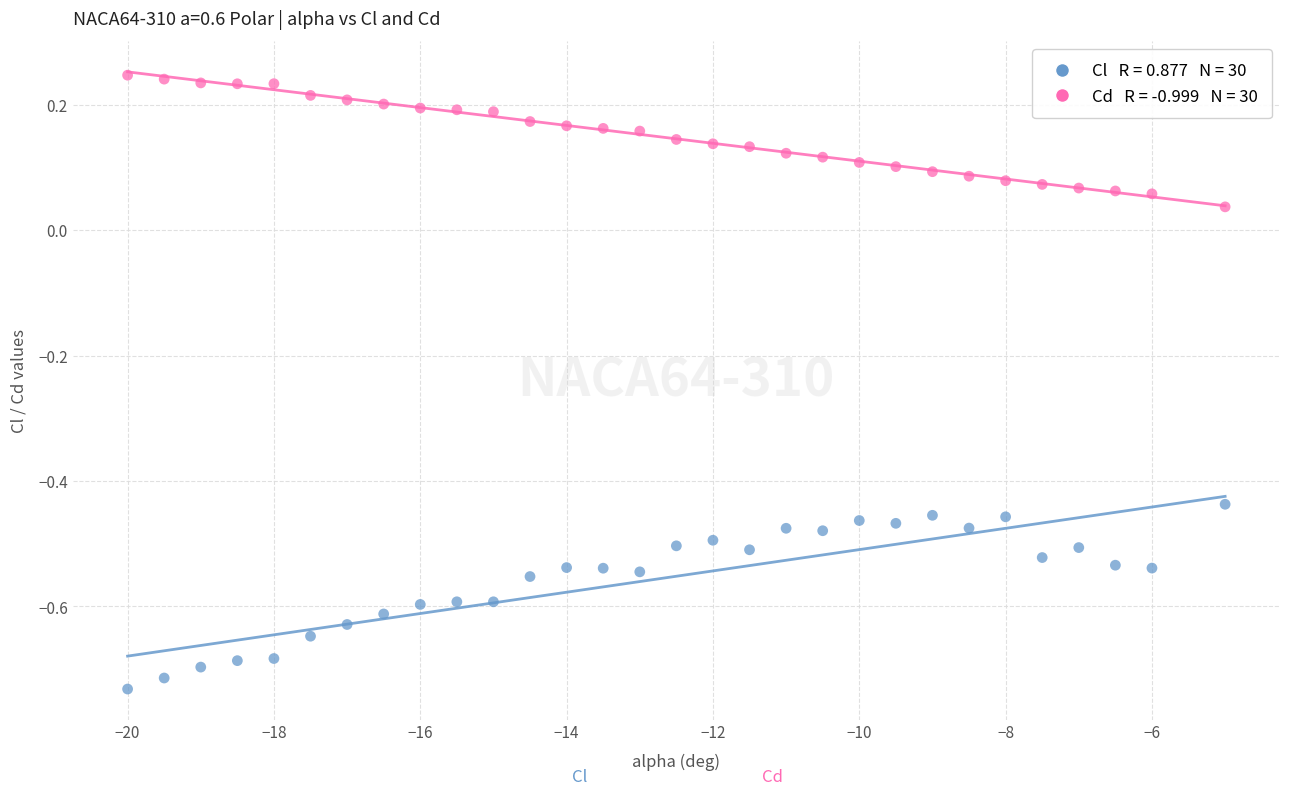

Across all data points, what is the range of Y values (max minus min)?

1.0